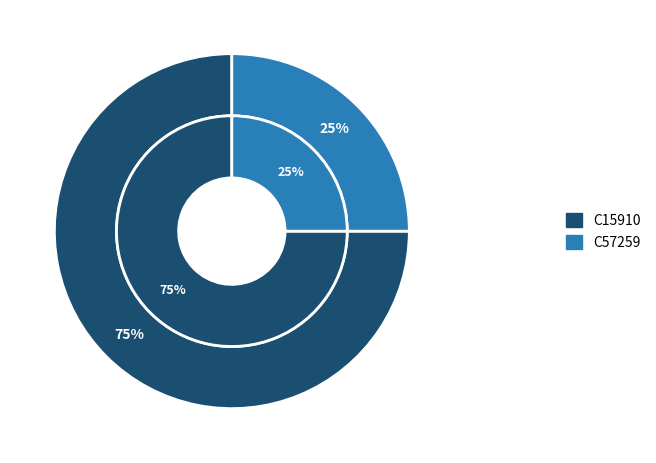

What percentage is the C15910 slice, to the nearest percent?

75%